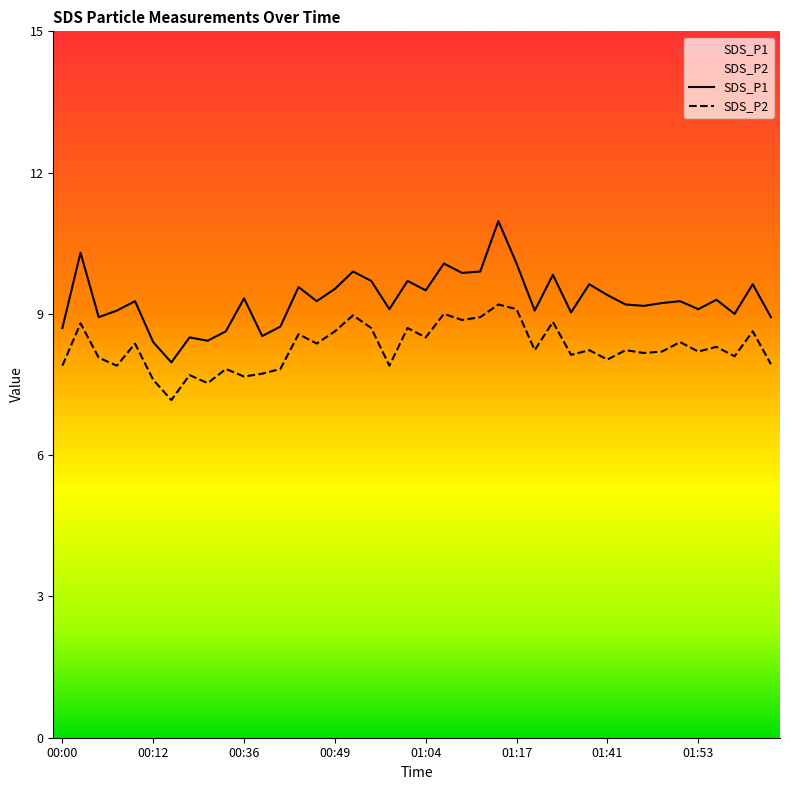

Reading left to right, list all the values displayed in this chart.

SDS_P1: 00:00=8.7	00:02=10.3	00:05=8.9	00:07=9.1	00:10=9.3	00:12=8.4	00:15=8.0	00:17=8.5	00:20=8.4	00:23=8.6	00:36=9.3	00:39=8.5	00:41=8.7	00:44=9.6	00:46=9.3	00:49=9.5	00:51=9.9	00:57=9.7	00:59=9.1	01:02=9.7	01:04=9.5	01:07=10.1	01:09=9.9	01:11=9.9	01:14=11.0	01:17=10.1	01:19=9.1	01:22=9.8	01:25=9.0	01:38=9.6	01:41=9.4	01:43=9.2	01:45=9.2	01:48=9.2	01:50=9.3	01:53=9.1	01:55=9.3	01:58=9.0	02:00=9.6	02:03=8.9
SDS_P2: 00:00=7.9	00:02=8.8	00:05=8.1	00:07=7.9	00:10=8.4	00:12=7.6	00:15=7.2	00:17=7.7	00:20=7.5	00:23=7.8	00:36=7.7	00:39=7.7	00:41=7.8	00:44=8.6	00:46=8.4	00:49=8.6	00:51=9.0	00:57=8.7	00:59=7.9	01:02=8.7	01:04=8.5	01:07=9.0	01:09=8.9	01:11=8.9	01:14=9.2	01:17=9.1	01:19=8.2	01:22=8.8	01:25=8.1	01:38=8.2	01:41=8.0	01:43=8.2	01:45=8.2	01:48=8.2	01:50=8.4	01:53=8.2	01:55=8.3	01:58=8.1	02:00=8.6	02:03=7.9